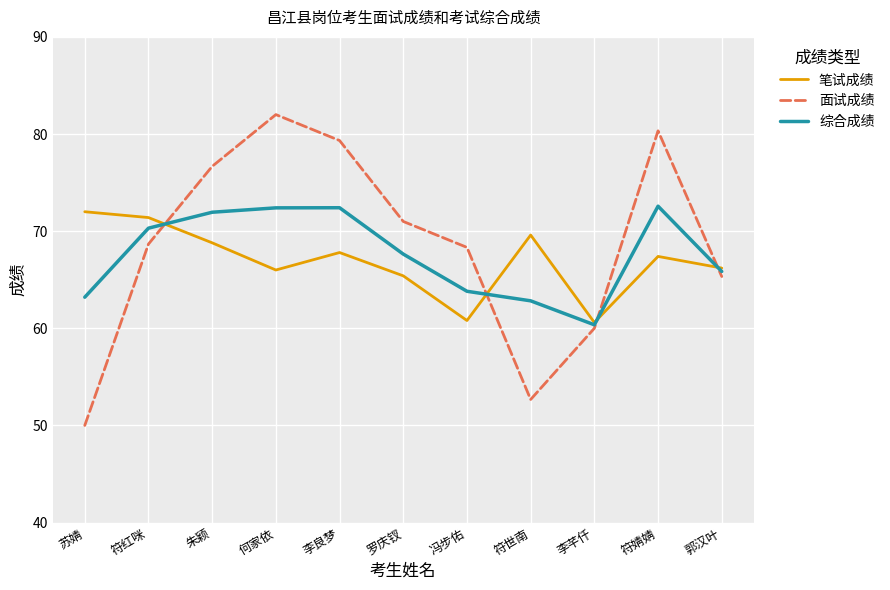

Which series ends up on top after the final intersection of 面试成绩 and 综合成绩?

综合成绩